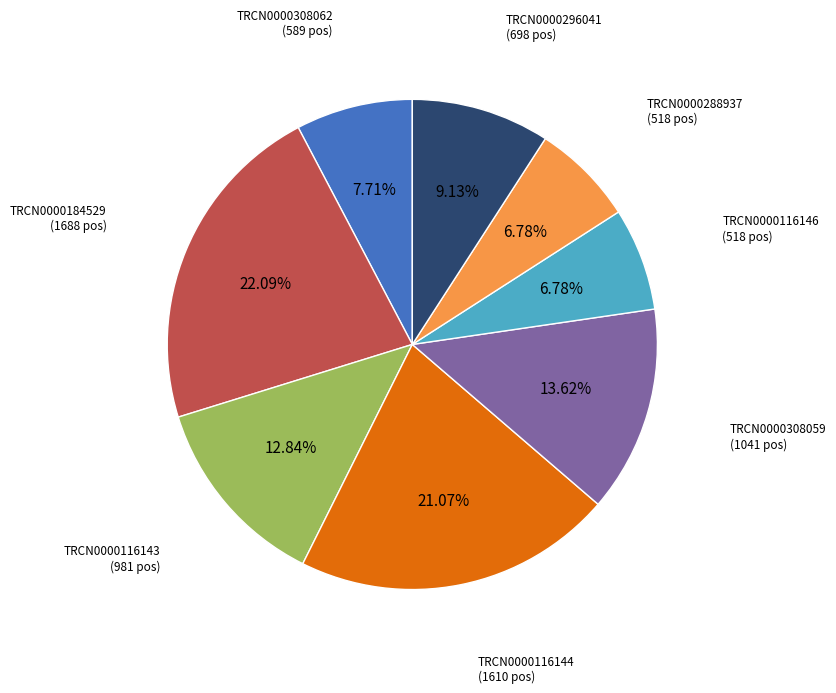

Is there any slice that represents more than half of the pie?

No